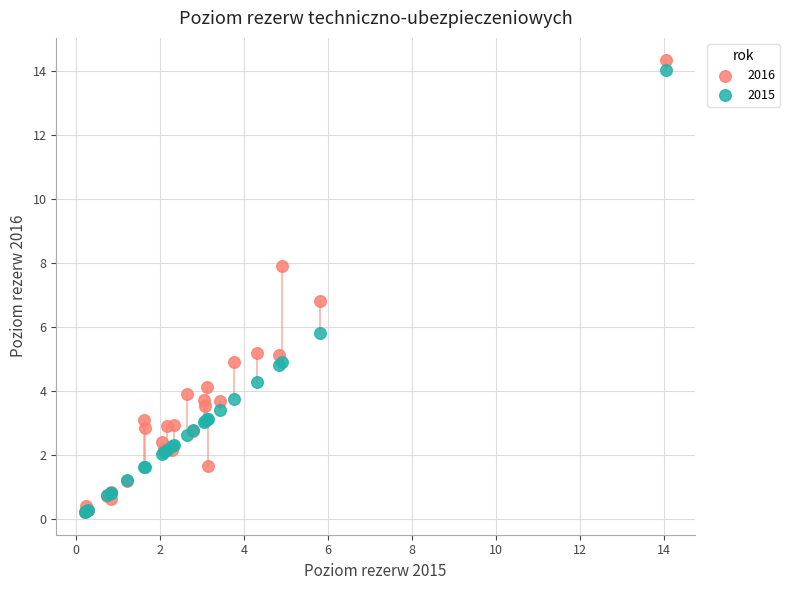

Across all series, what Y value is closest to 7?

6.8